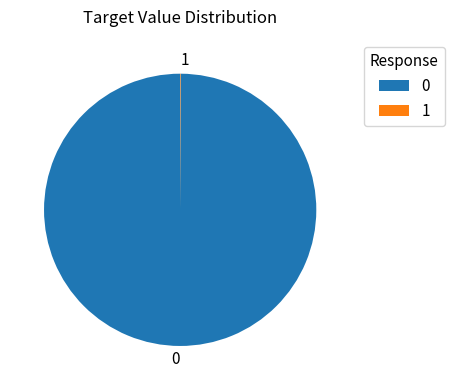

Does any single category account for the majority?

Yes